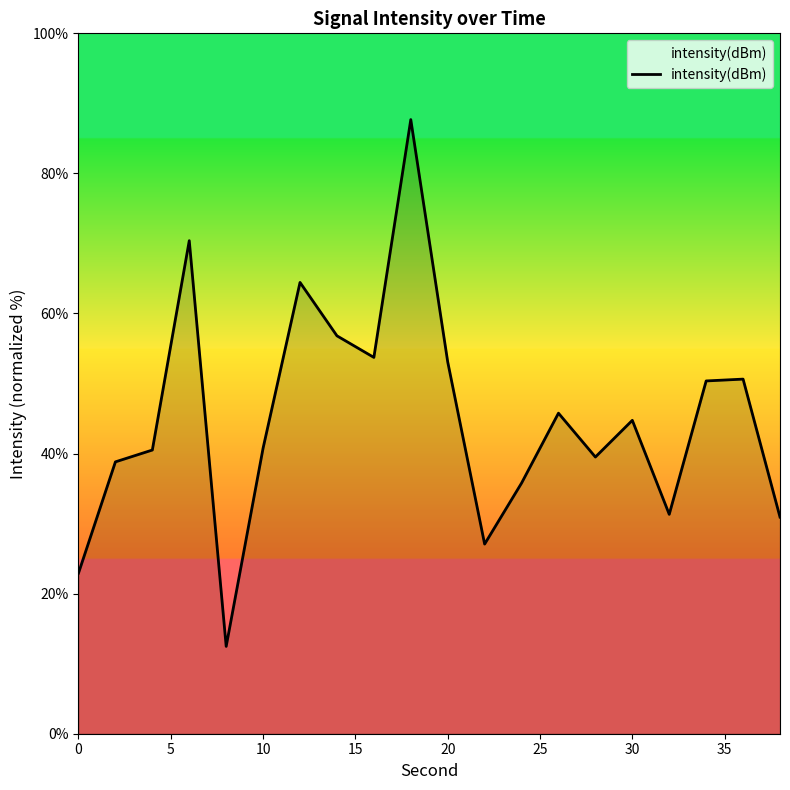

What is the smallest value displayed?

12.5